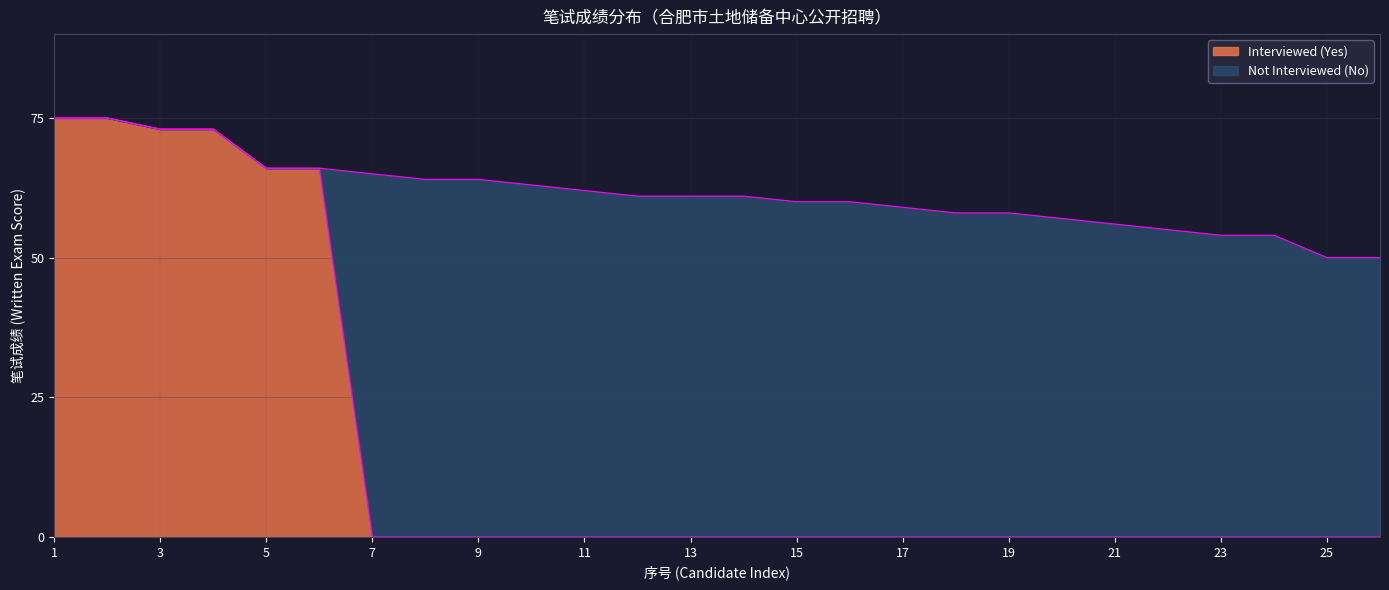

The Interviewed (Yes) series shows 26 at 23. True or false?

False